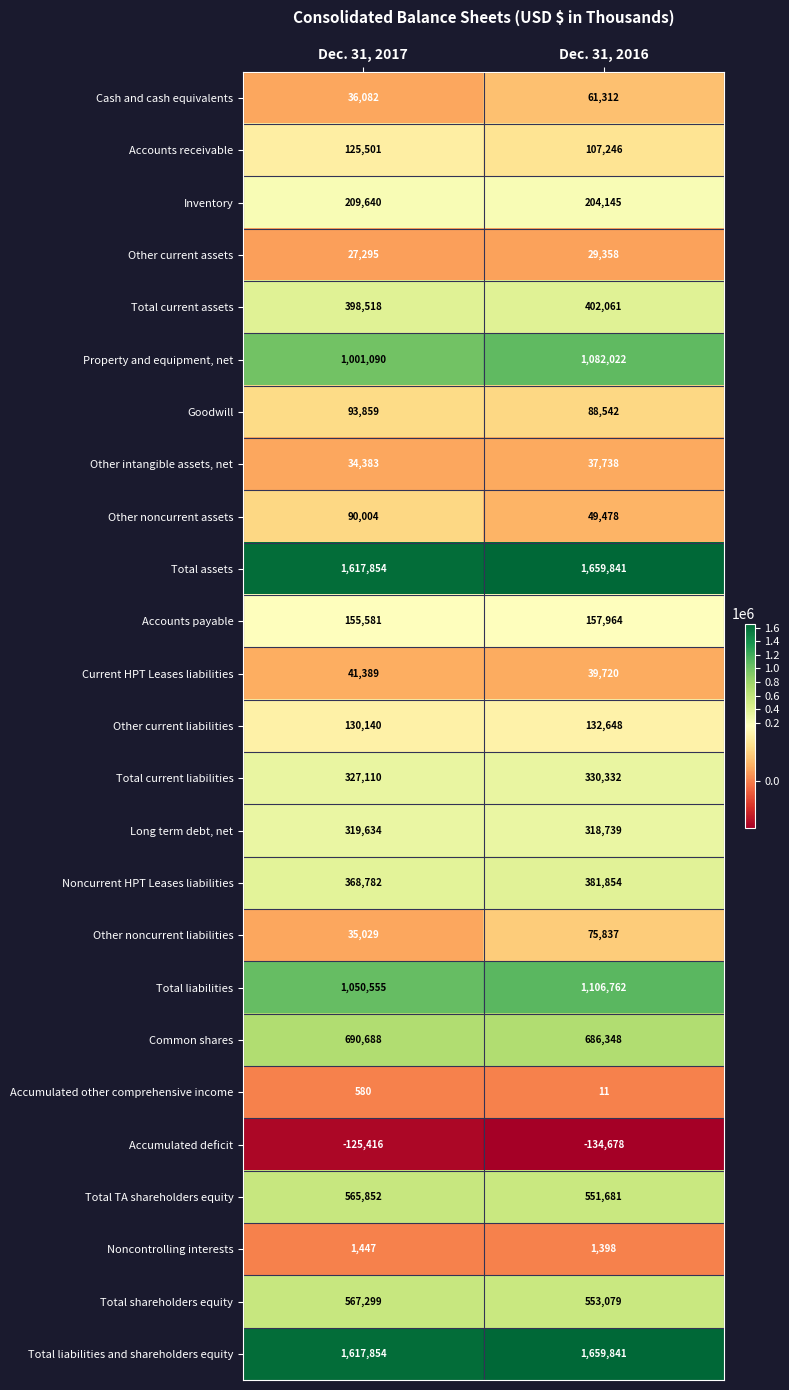

Which series changed the most between Dec. 31, 2017 and Dec. 31, 2016?

Property and equipment, net